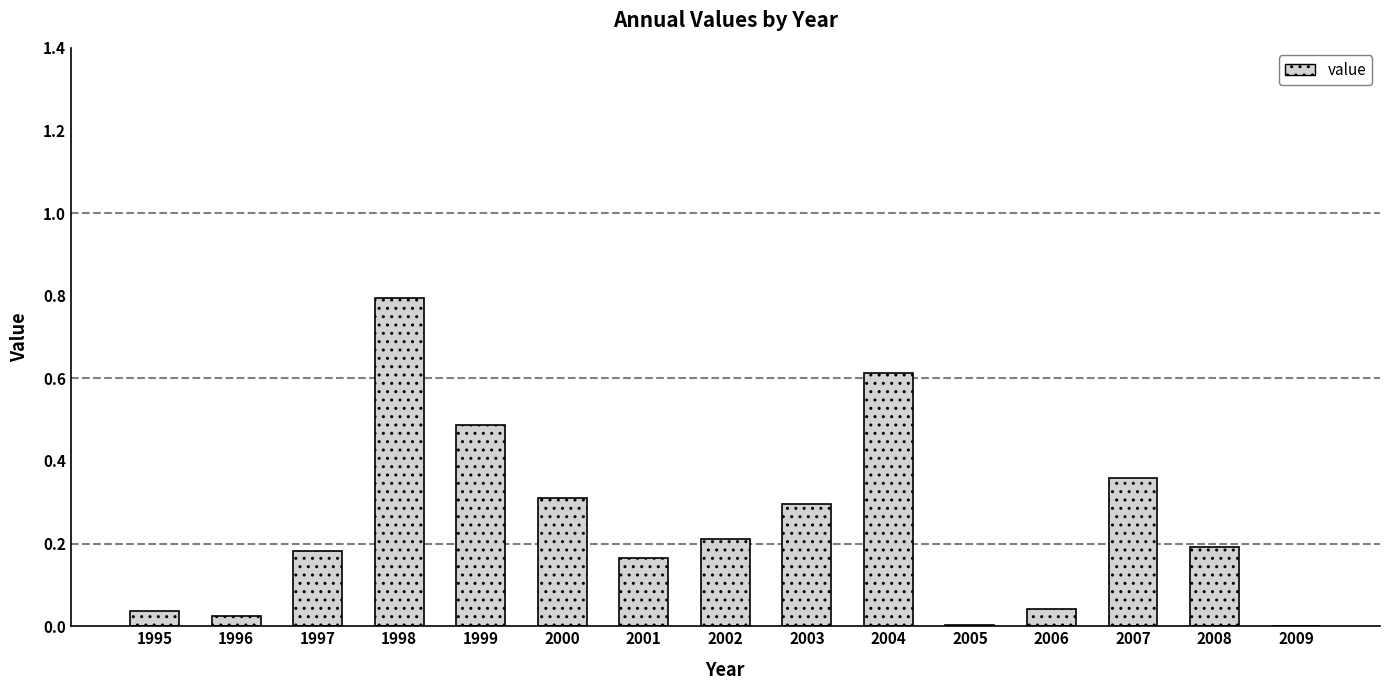

Which has a higher value, 2006 or 2004?

2004